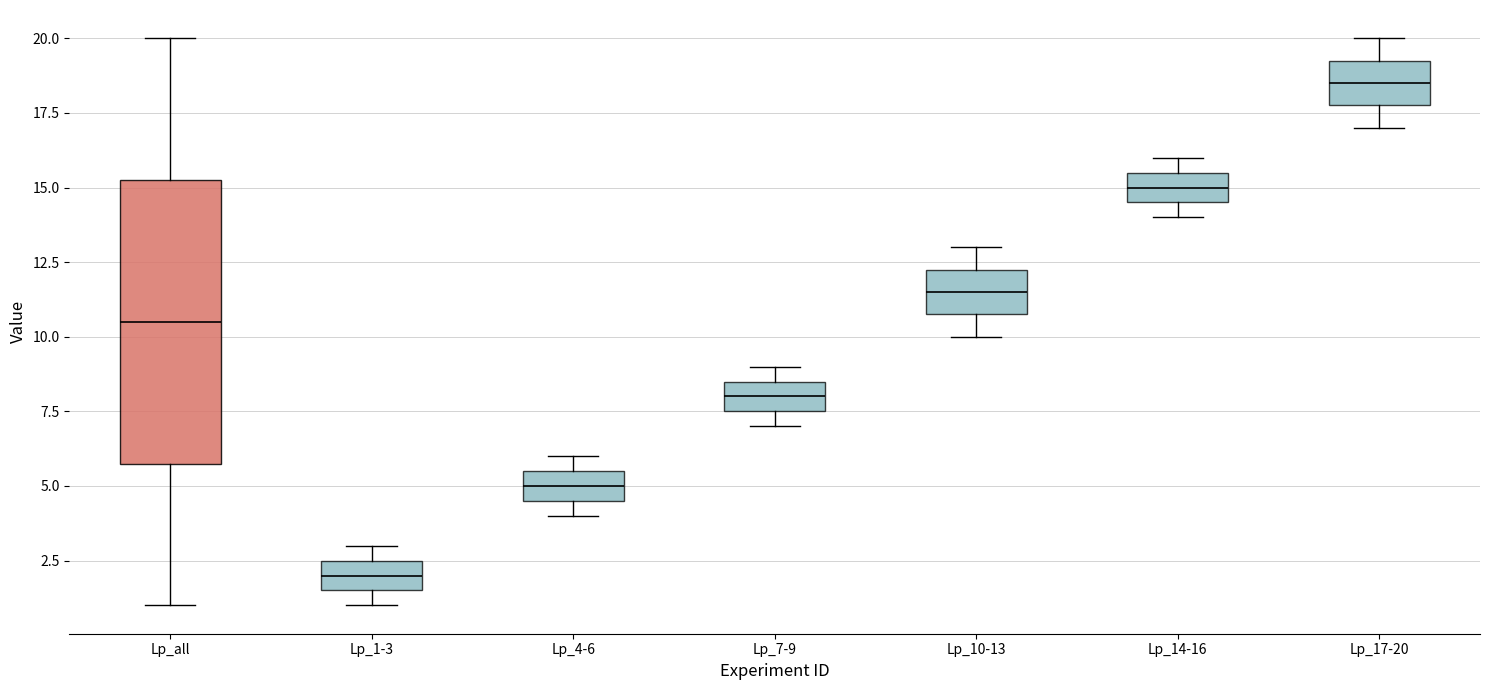

Comparing the boxes themselves (not the whiskers), which one is the tallest?

Lp_all